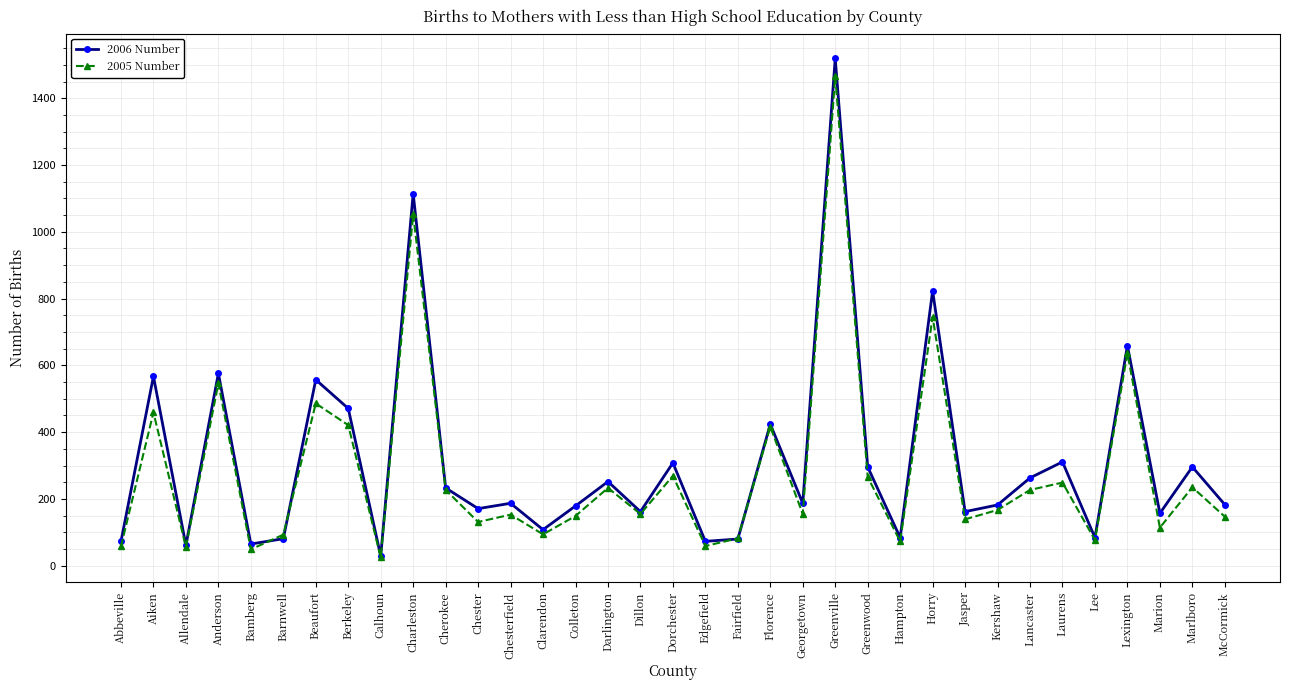

What is the approximate value of 2005 Number at Lee?

77